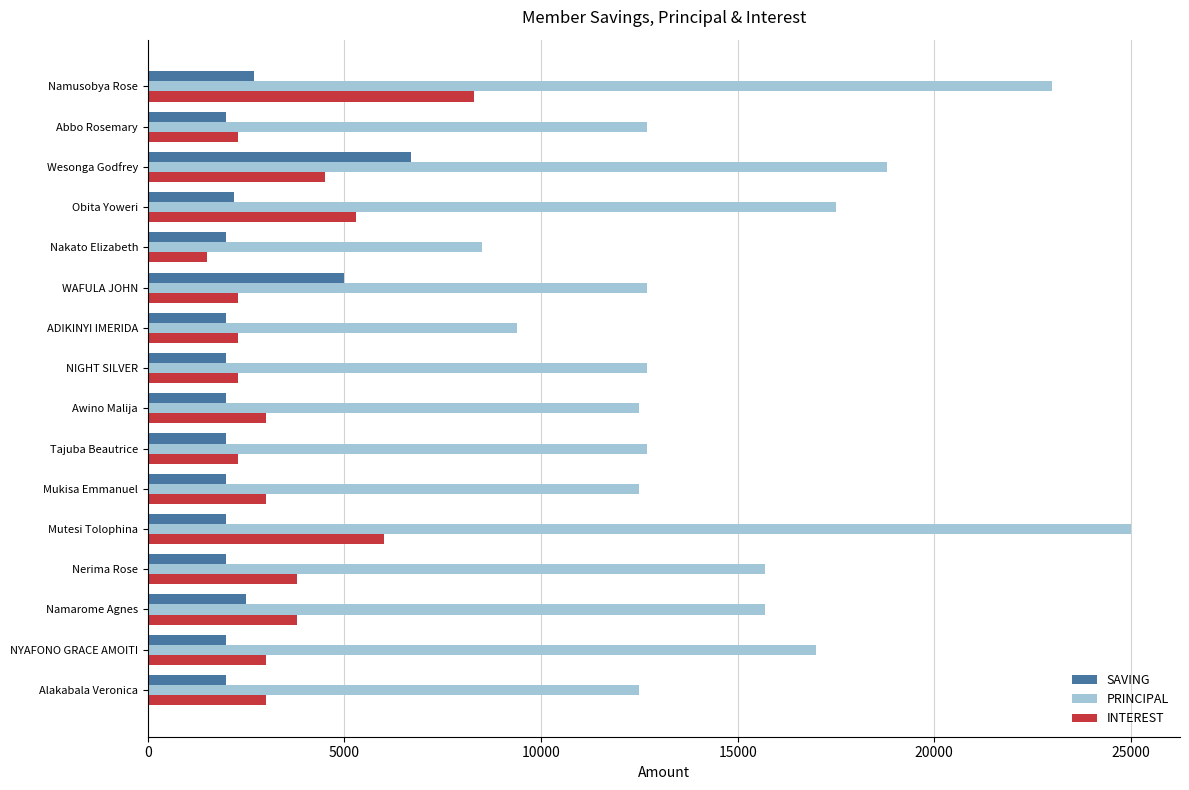

Which label corresponds to the smallest value in the chart?

Nakato Elizabeth